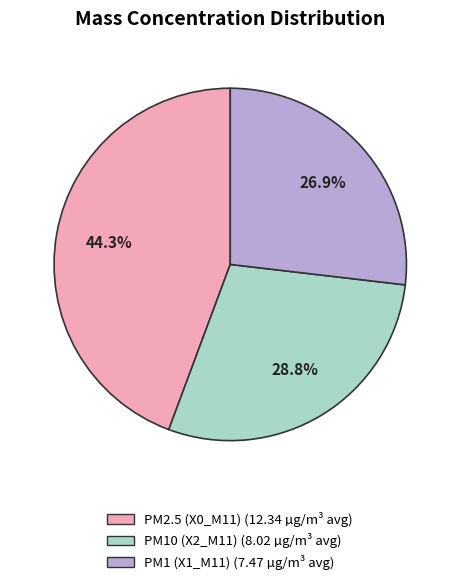

How many slices are in this pie chart?

3